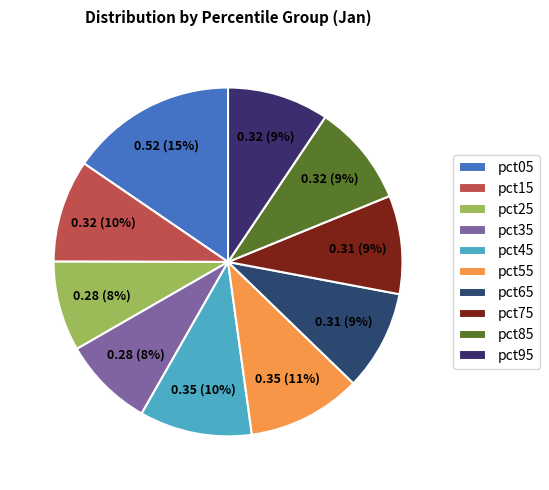

Between pct85 and pct25, which is larger?

pct85